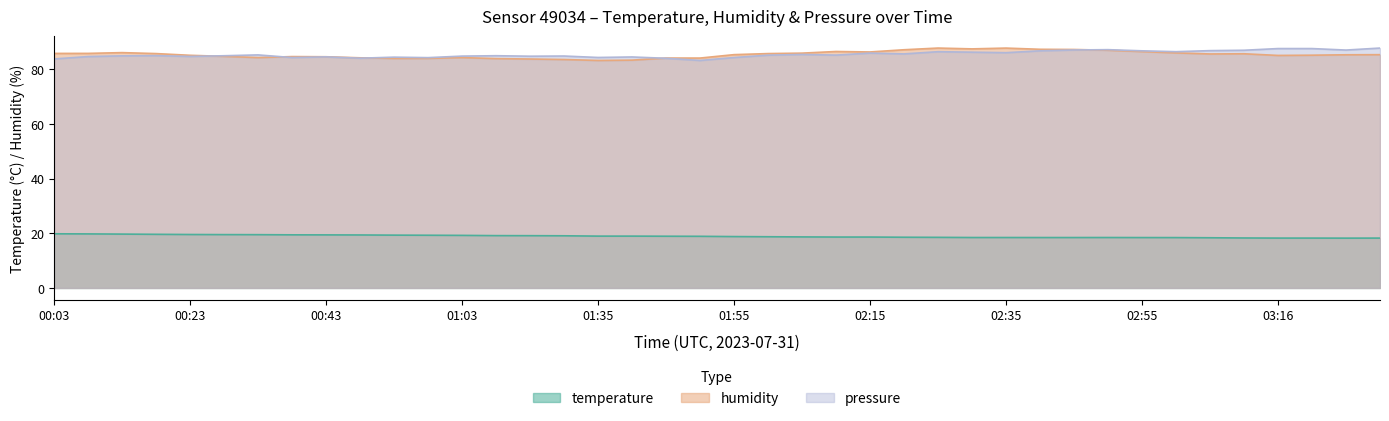

What are all the series names shown in the legend?

temperature, humidity, pressure